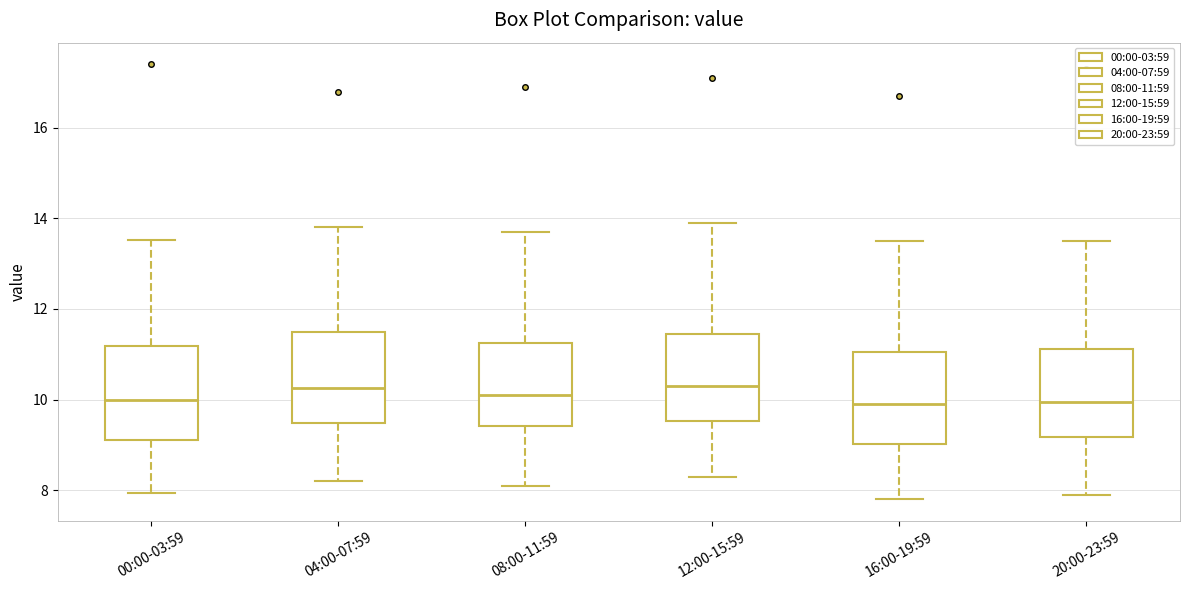

Reading left to right, transcribe this box plot: for each box, give where its median line is, the range the box spans, and where its two whiskers end, as read against the y-axis. The values are not printed on the chart, so give them approximately, as read against the axis.

00:00-03:59: median 10.0, box 9.2 to 11.2, whiskers 8.0 to 13.6
04:00-07:59: median 10.2, box 9.4 to 11.6, whiskers 8.2 to 13.8
08:00-11:59: median 10.2, box 9.4 to 11.2, whiskers 8.2 to 13.8
12:00-15:59: median 10.4, box 9.6 to 11.4, whiskers 8.4 to 14.0
16:00-19:59: median 10.0, box 9.0 to 11.0, whiskers 7.8 to 13.6
20:00-23:59: median 10.0, box 9.2 to 11.2, whiskers 8.0 to 13.6